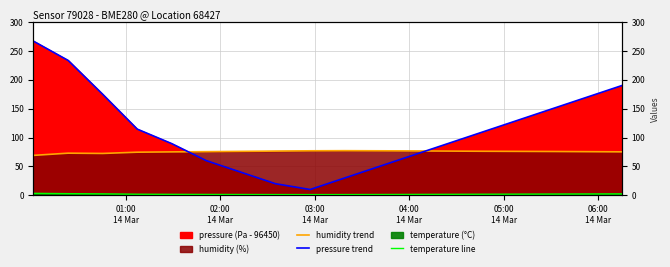

Reading right to left, extract all data points from this chart.

humidity trend: 75.2	75.5	75.8	76.0	76.2	76.5	76.8	77.0	77.2	77.0	76.5	76.0	75.5	75.1	74.6	72.4	72.9	69.1
pressure trend: 190.0	170.0	150.0	130.0	110.0	90.0	70.0	50.0	30.0	10.0	20.0	40.0	60.0	89.4	114.5	174.8	233.3	266.8
temperature line: 2.5	2.3	2.1	2.0	1.9	1.7	1.6	1.4	1.3	1.2	1.3	1.4	1.5	1.7	1.9	2.5	2.9	3.4